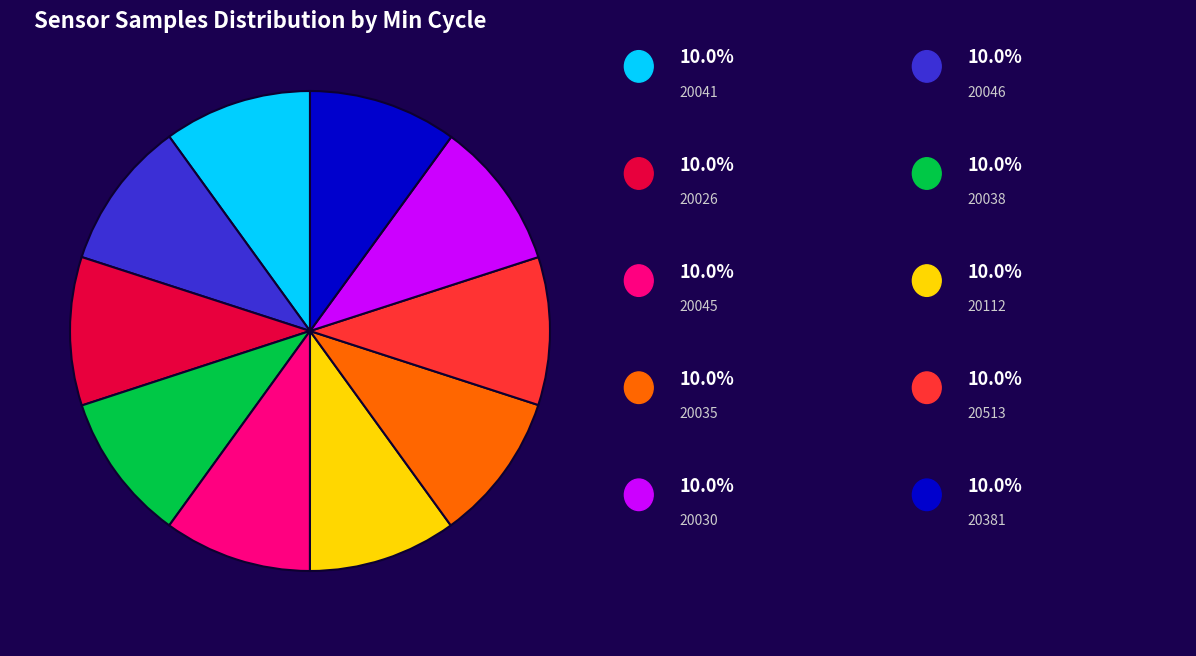

How many slices are in this pie chart?

10